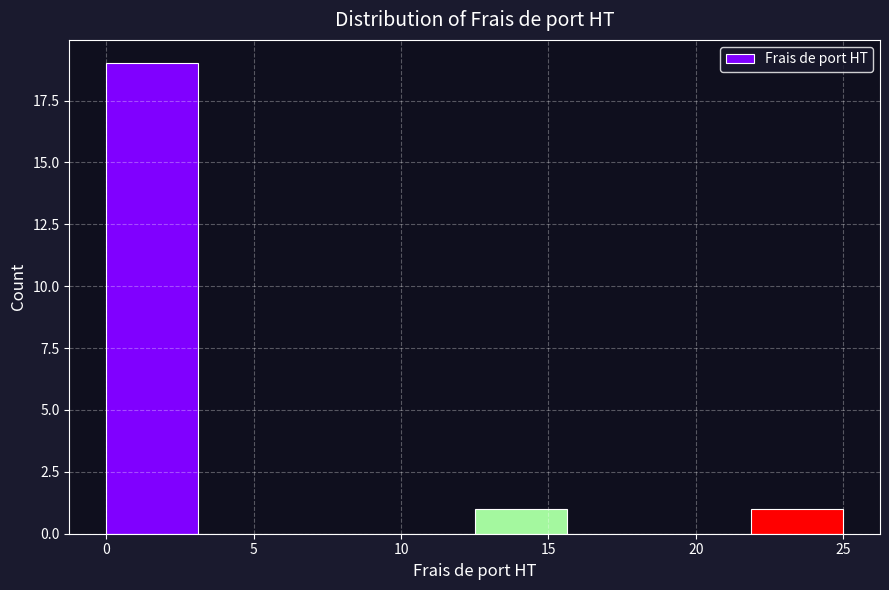

Reading left to right, transcribe this chart: for each bar, give the range it covers on the x-axis and its height. Neither the bar edges nor the heights are printed on the chart, so give them approximately, as read against the axes.

0.0 to 3.0: 19
3.0 to 6.5: 0
6.5 to 9.5: 0
9.5 to 12.5: 0
12.5 to 15.5: 1
15.5 to 19.0: 0
19.0 to 22.0: 0
22.0 to 25.0: 1